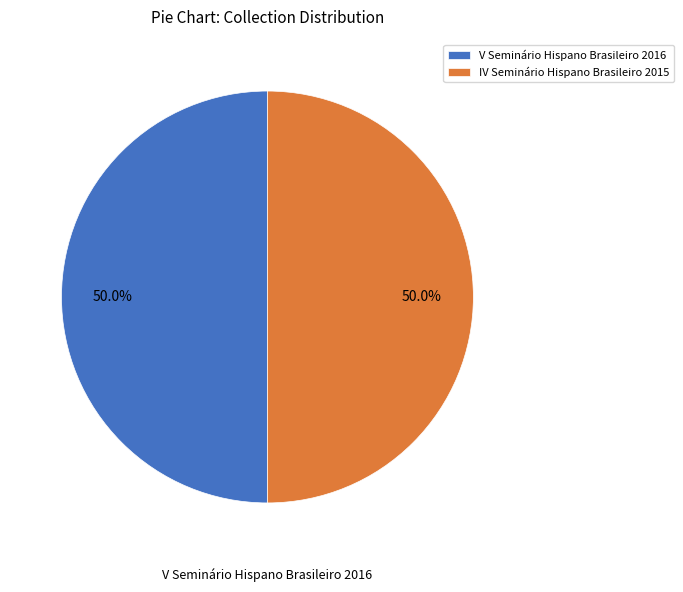

To the nearest percent, what is the average slice percentage?

50%